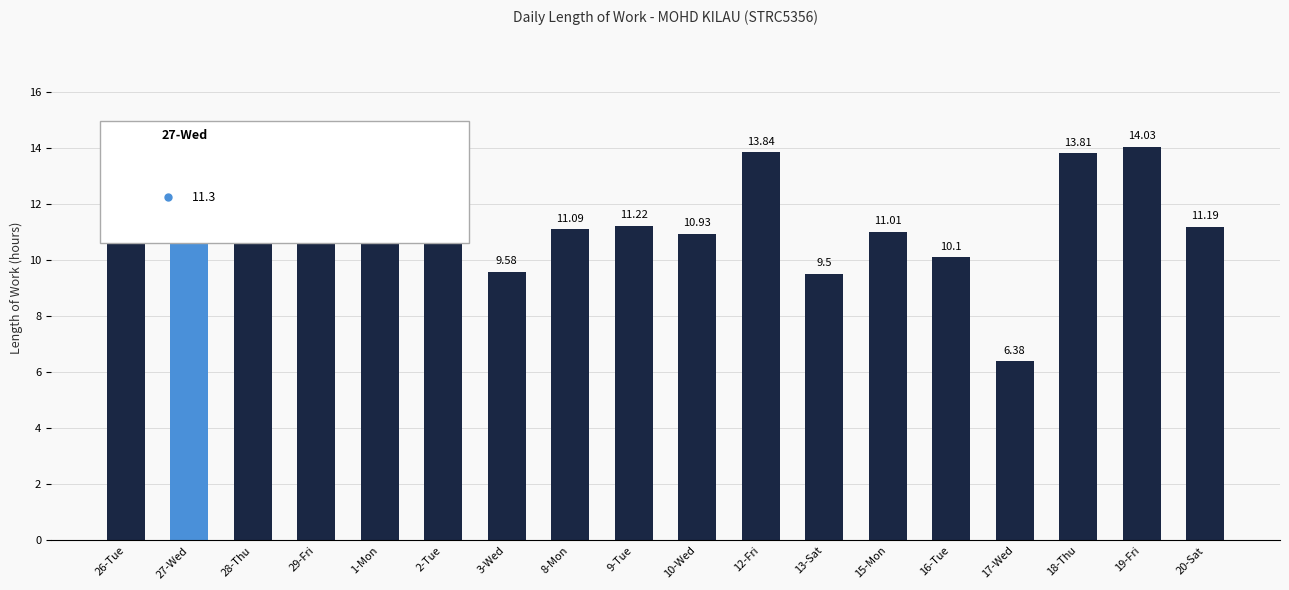

Is it true that the value at 28-Thu is 3.6?

False